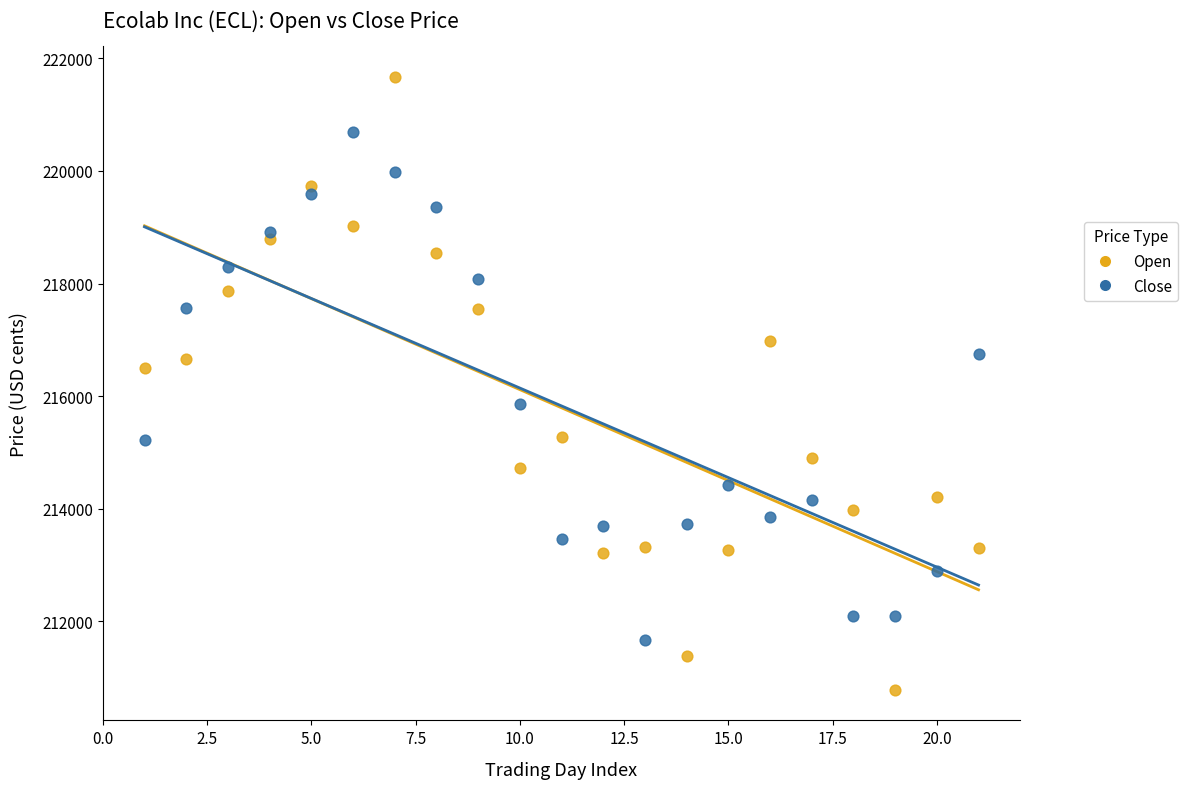

Which series reaches the minimum Y coordinate?

Open